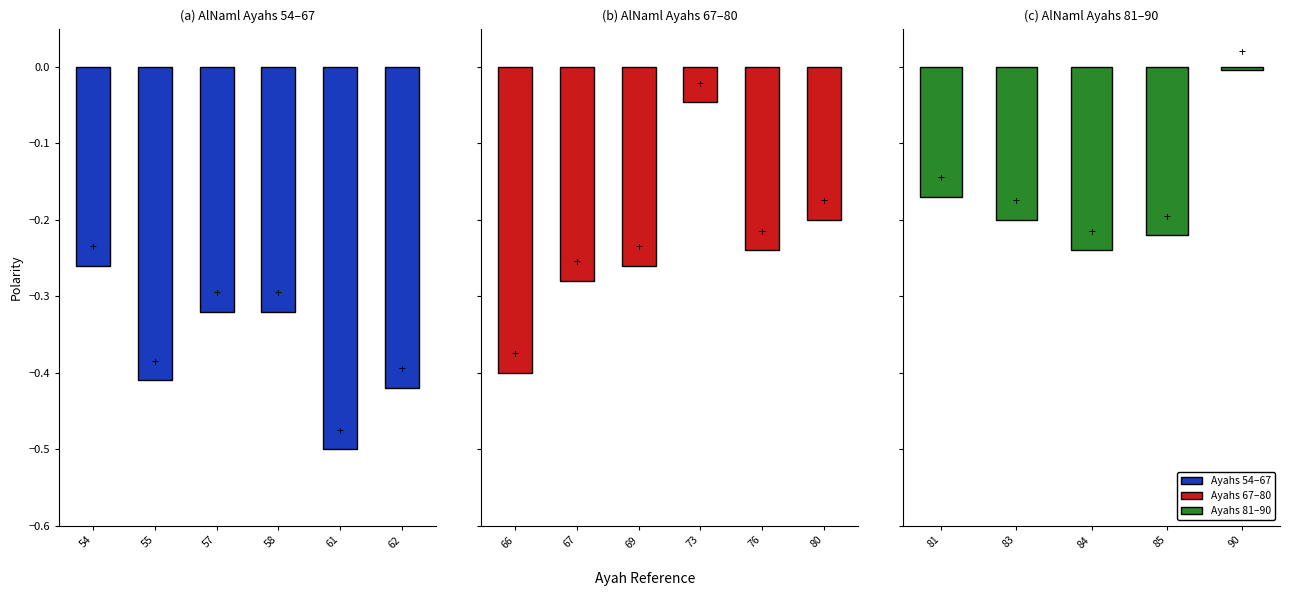

True or false: the data shows -0.3 at AlNaml 69.

True